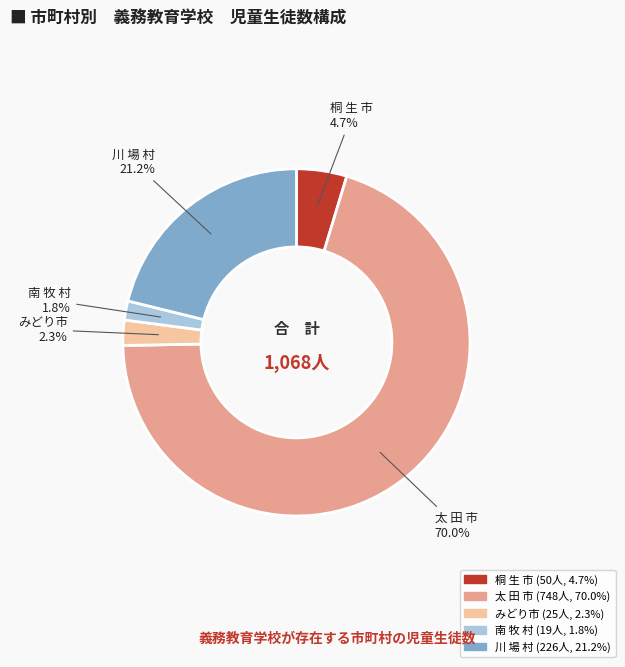

What is the majority slice?

太 田 市